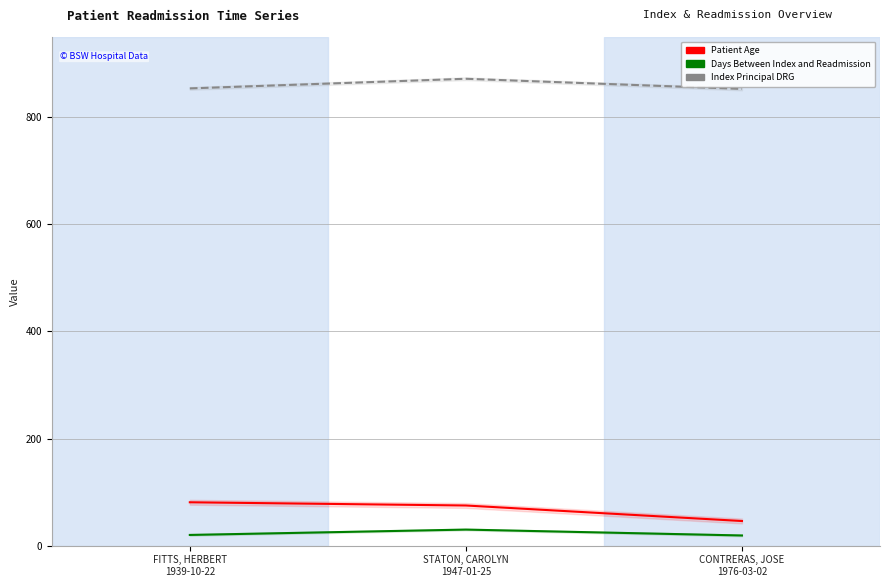

At which label is Days Between Index and Readmission closest to 24?

FITTS, HERBERT
1939-10-22